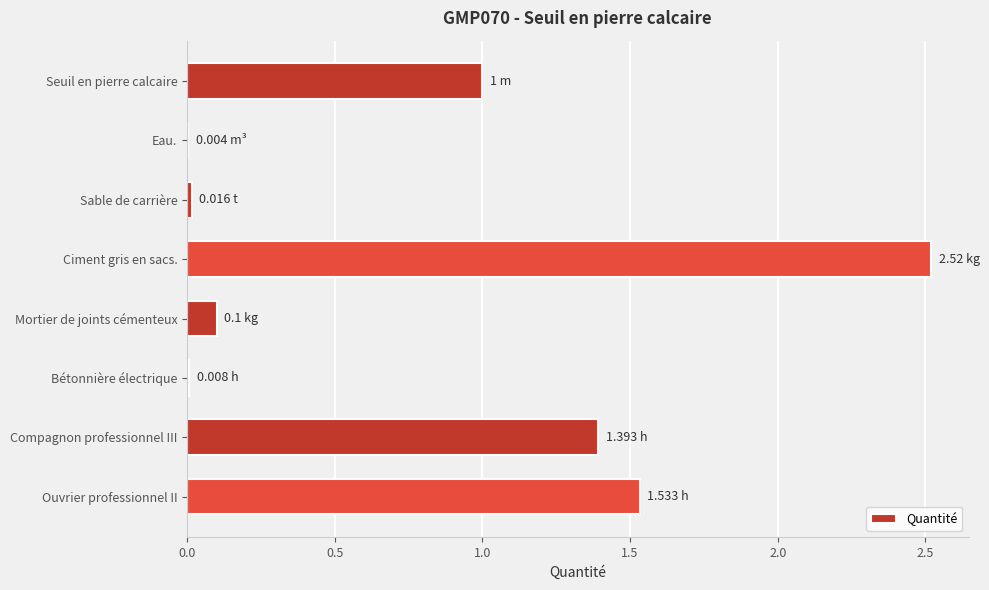

What is the sum of all values?

6.6